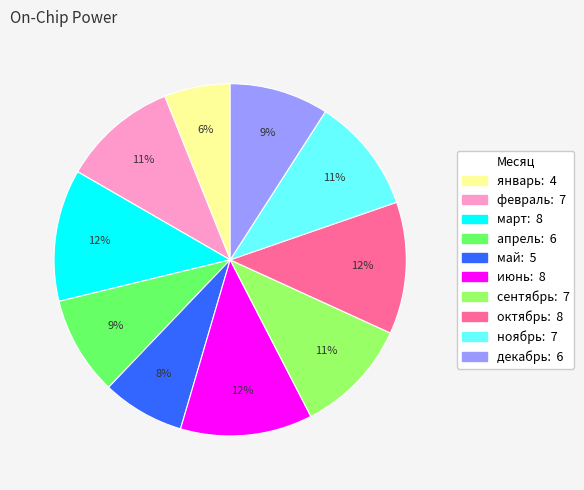

How many slices are in this pie chart?

10